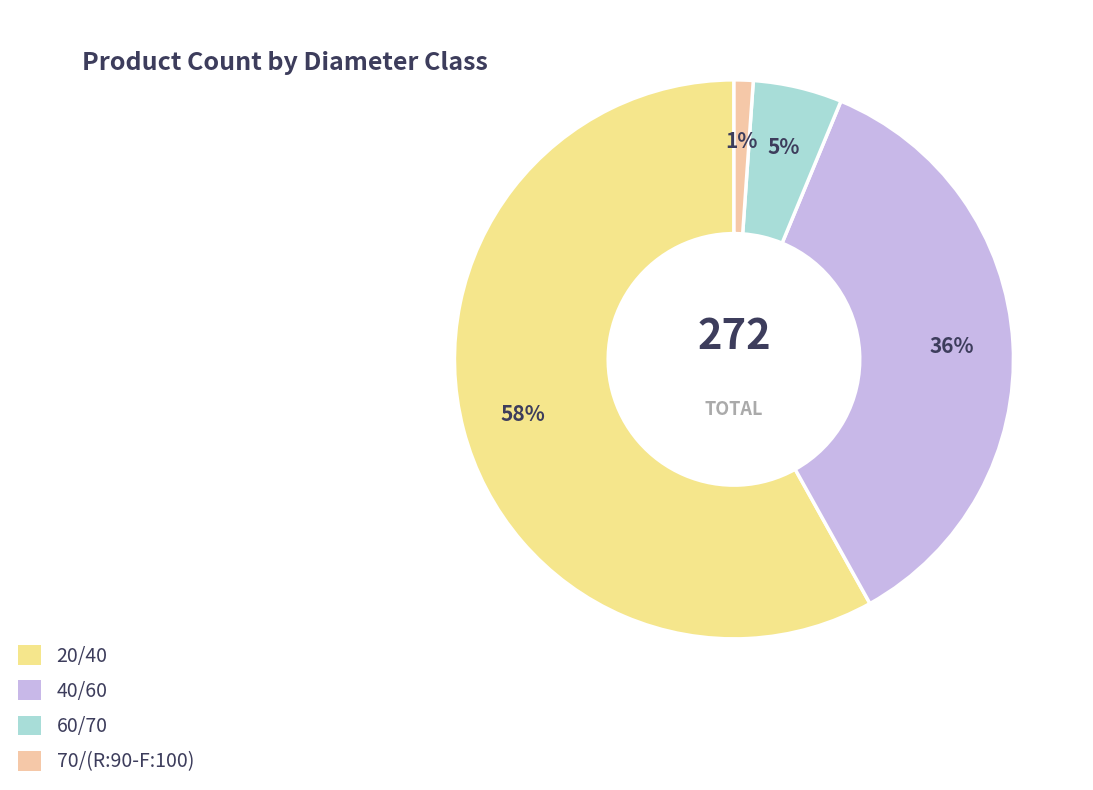

The 20/40 slice represents 58% of the pie. True or false?

True